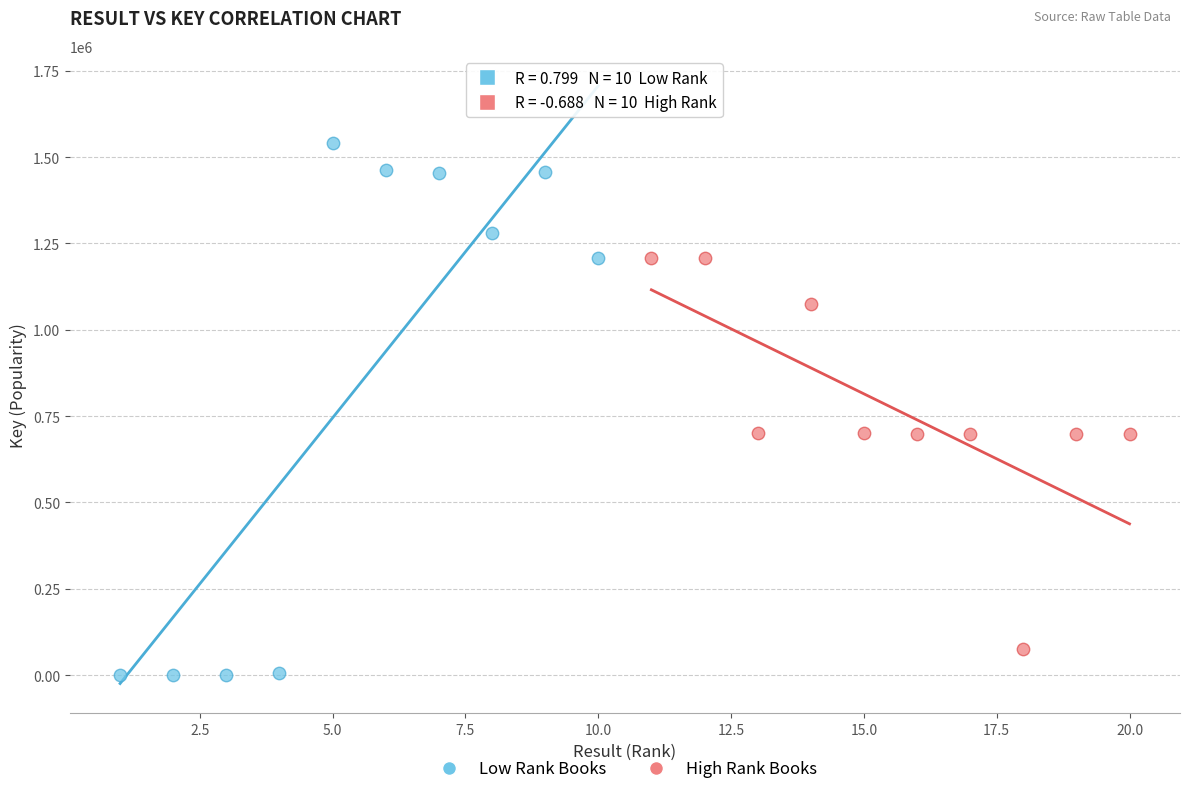

Which series has the largest Y range (max minus min)?

Low Rank Books